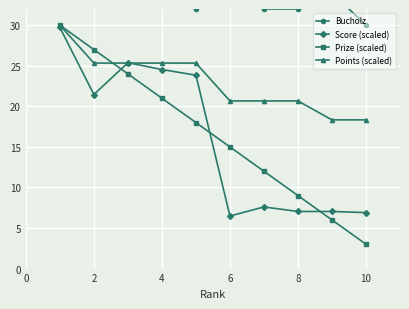

Count the number of data series in this chart.

4